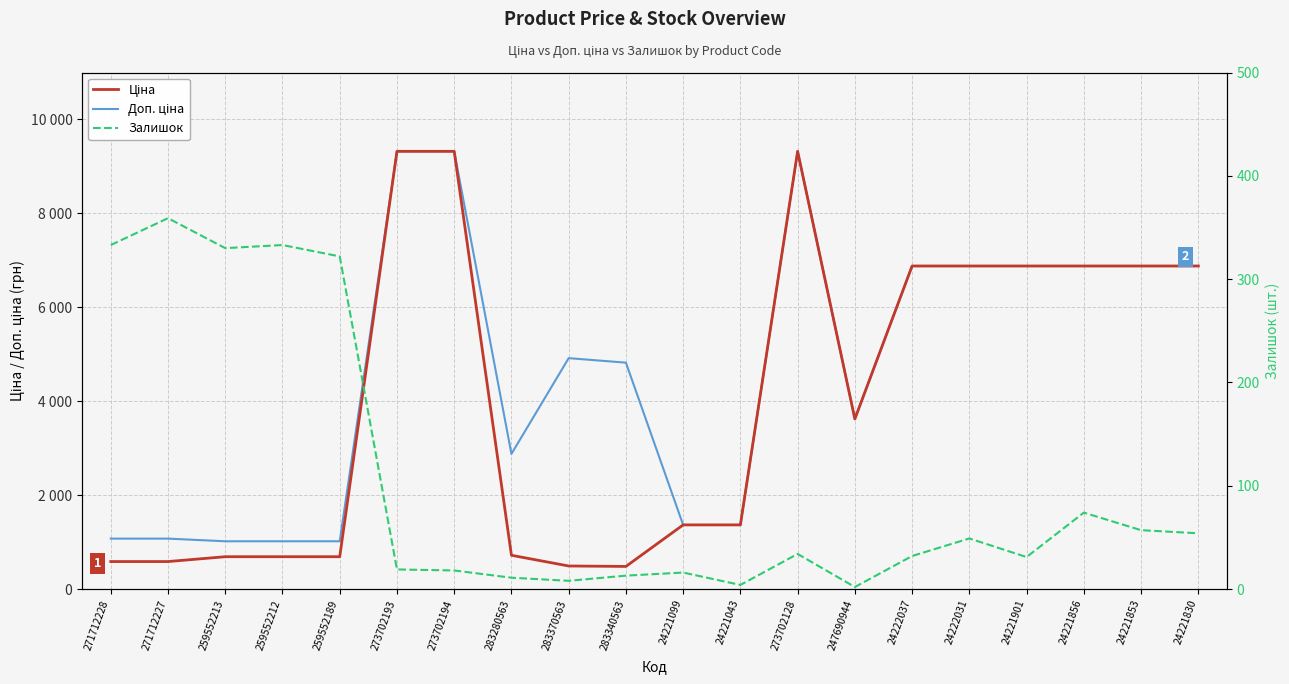

At which category is the sum across all series the highest?

273702128